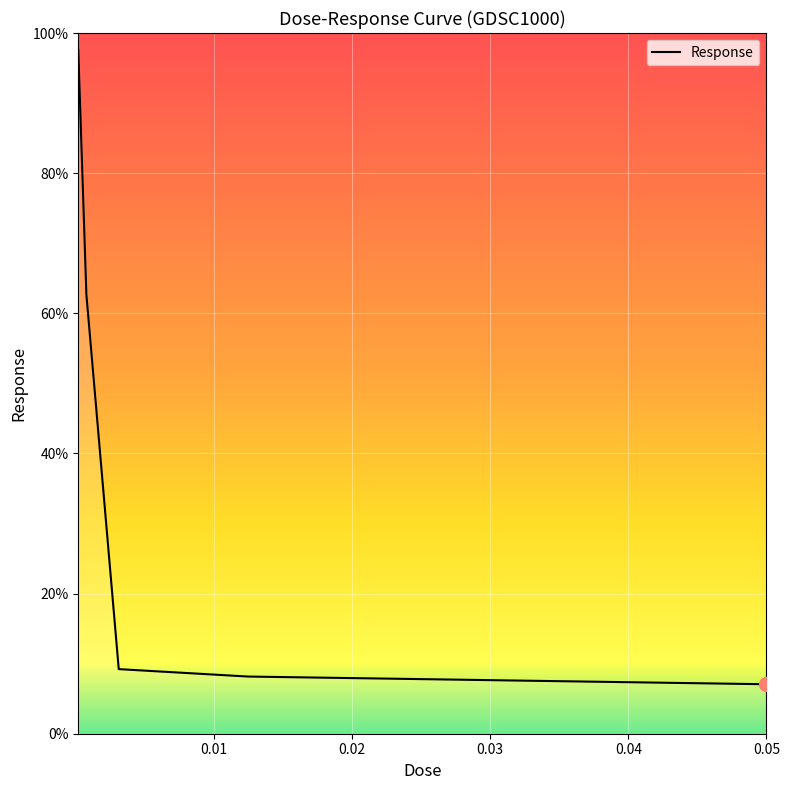

What is the difference between the maximum and minimum values?

90.5